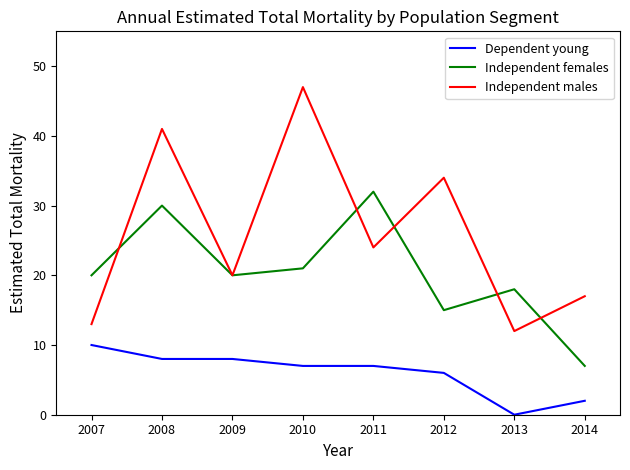

How many series are shown in this chart?

3